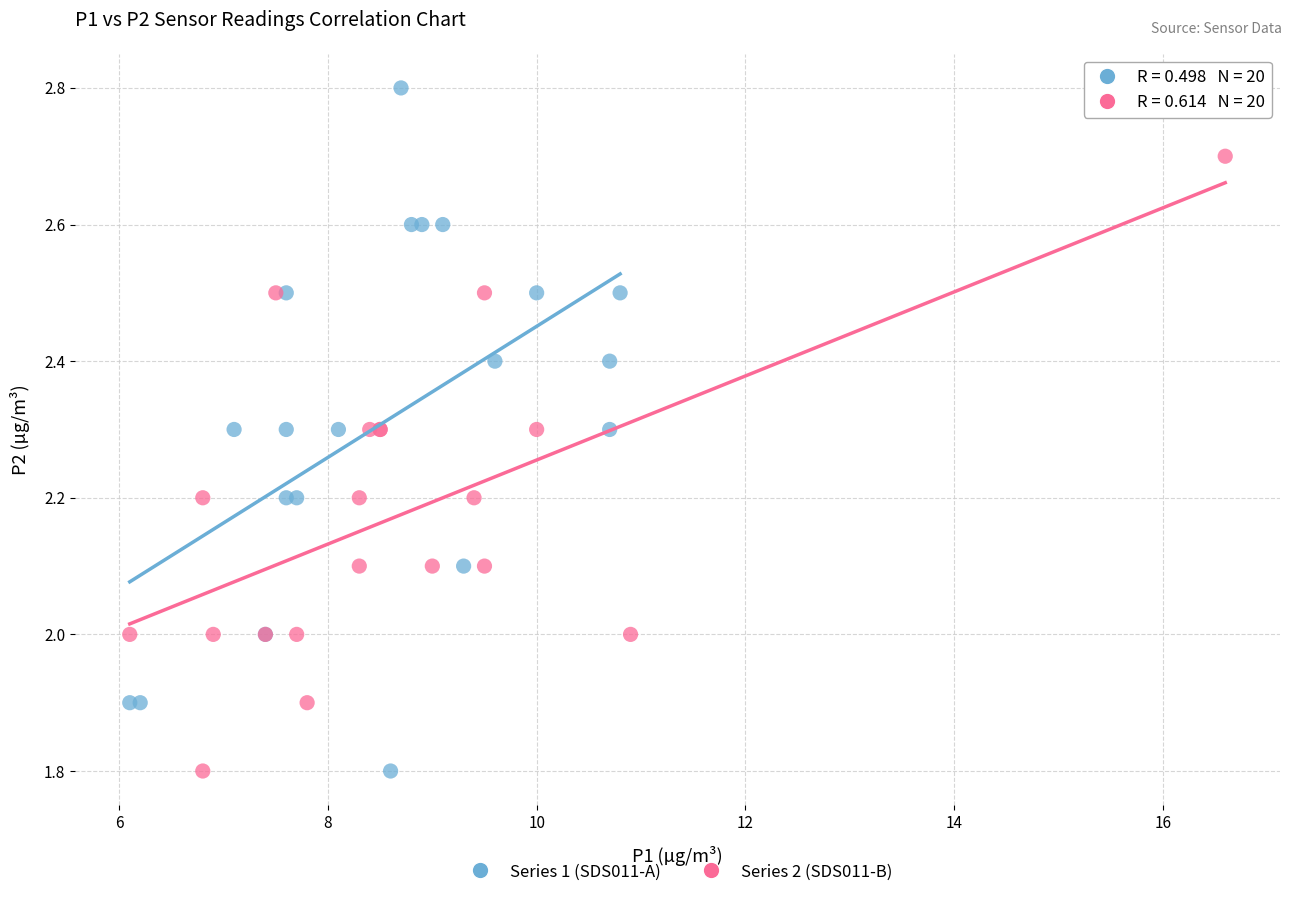

Which series has the largest Y range (max minus min)?

Series 1 (SDS011-A)